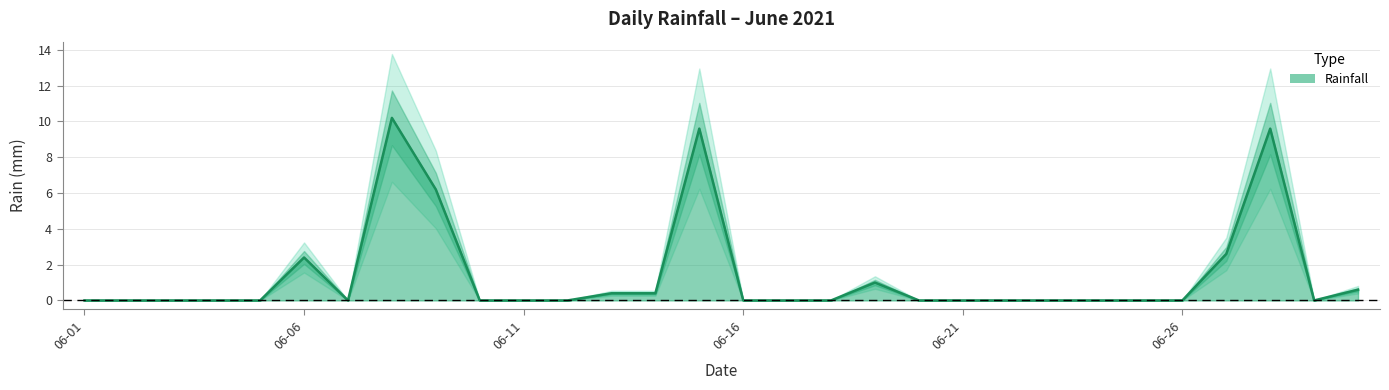

What is the change in value from 06-21 to 14?

+9.6